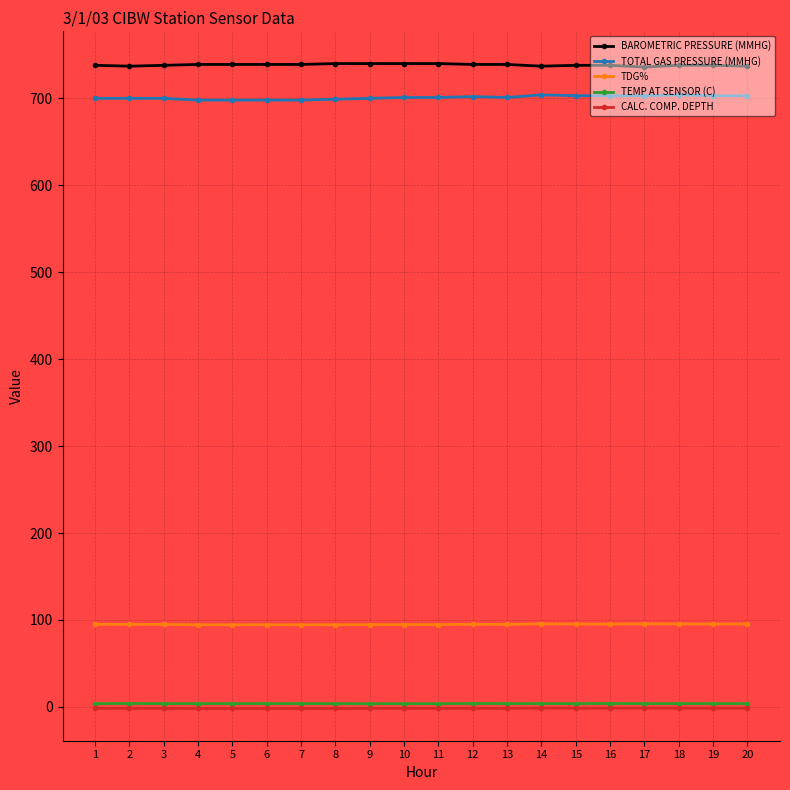

The value of TOTAL GAS PRESSURE (MMHG) at 15 is 355.2. True or false?

False